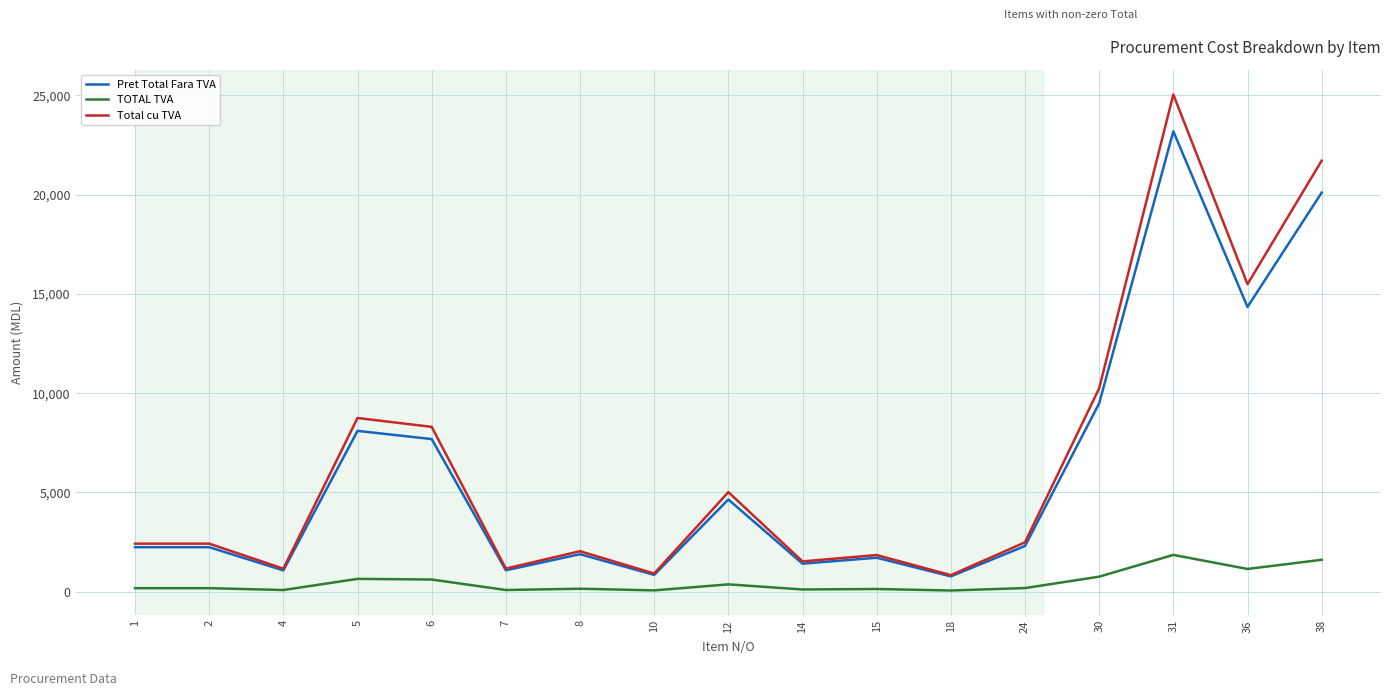

What is the greatest value displayed?

25039.7